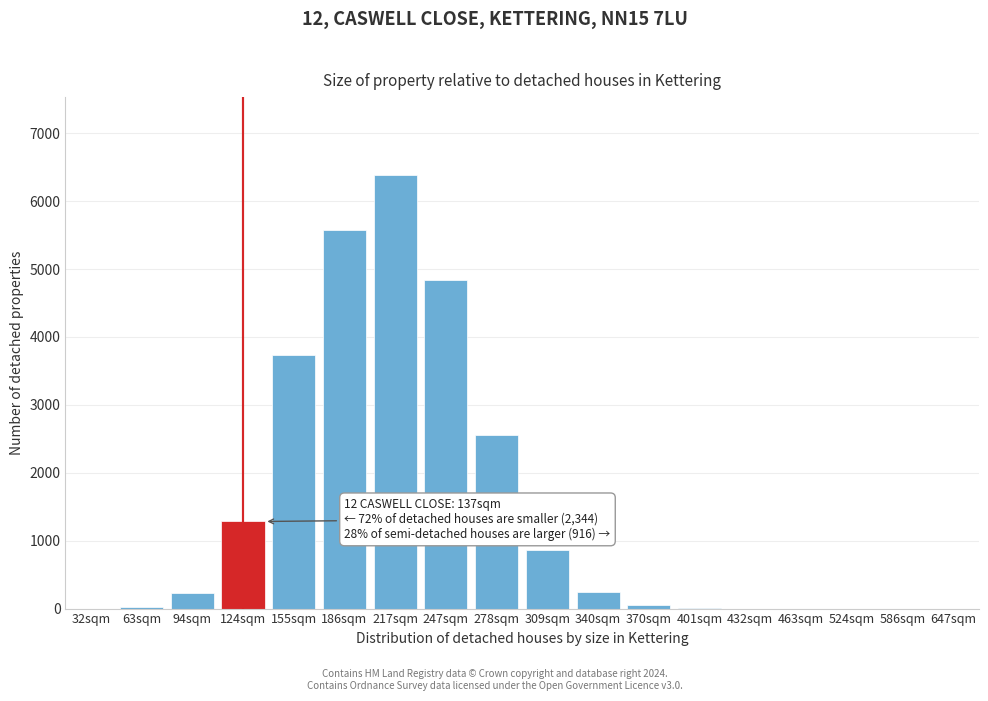

What is the sum of all values?

25816